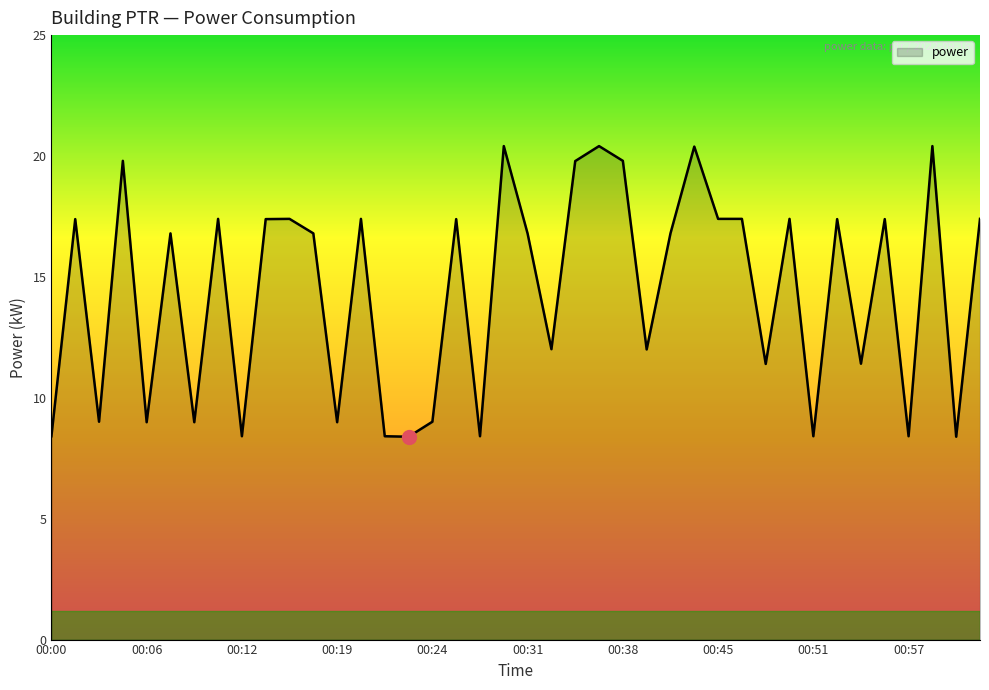

What is the difference between the maximum and minimum values?

12.0